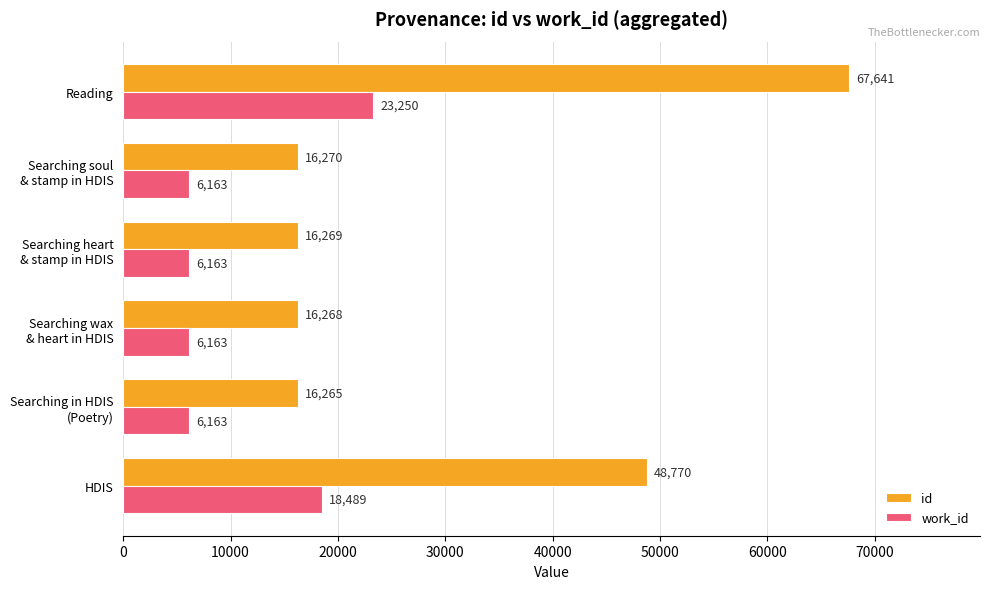

List the series in order of their peak value, lowest first.

work_id, id